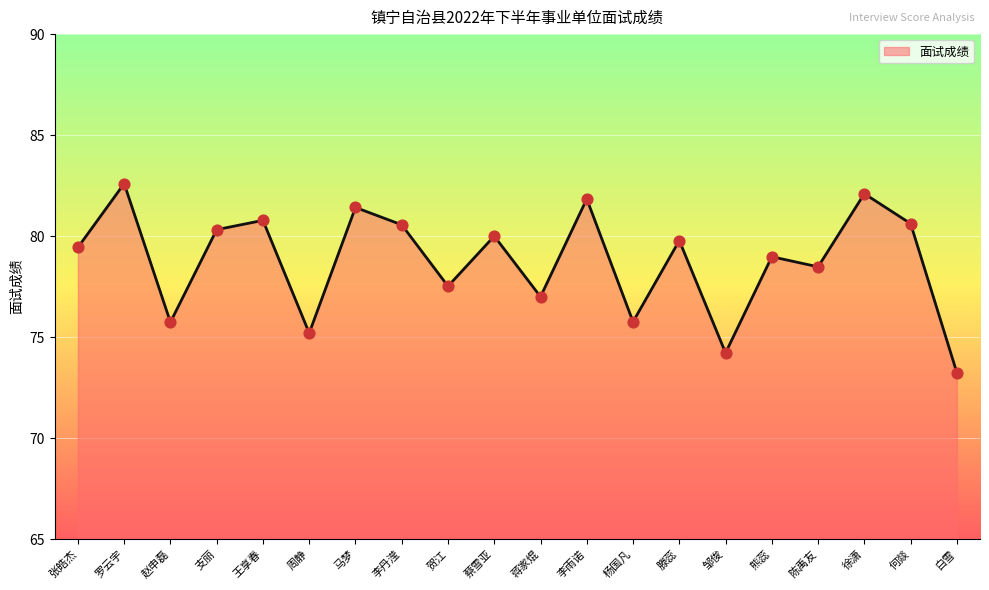

What is the change in value from 罗云宇 to 赵申磊?

-6.9